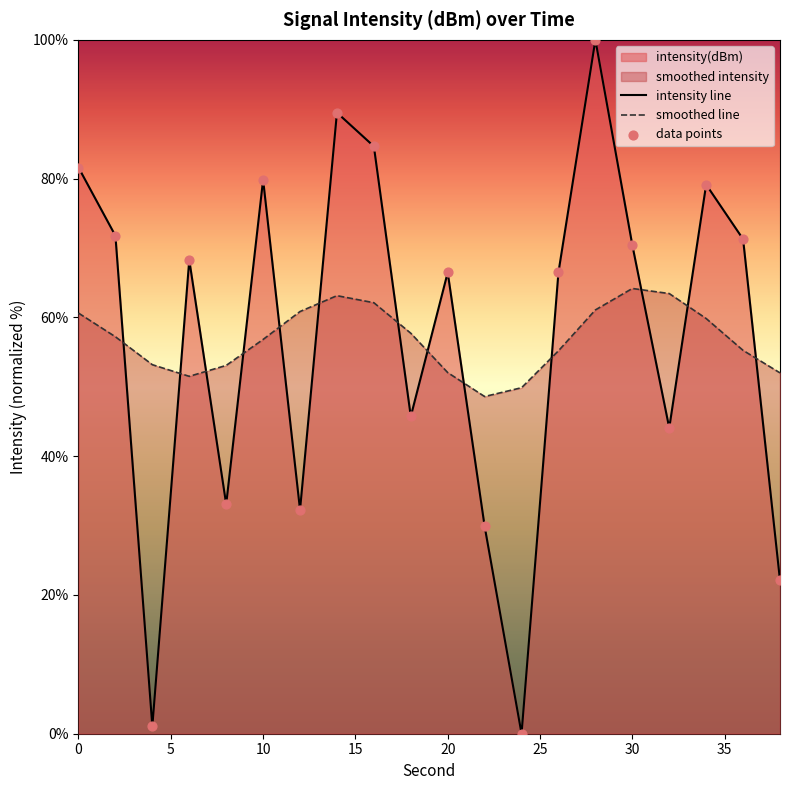

At how many categories does at least one series exceed 99?

1